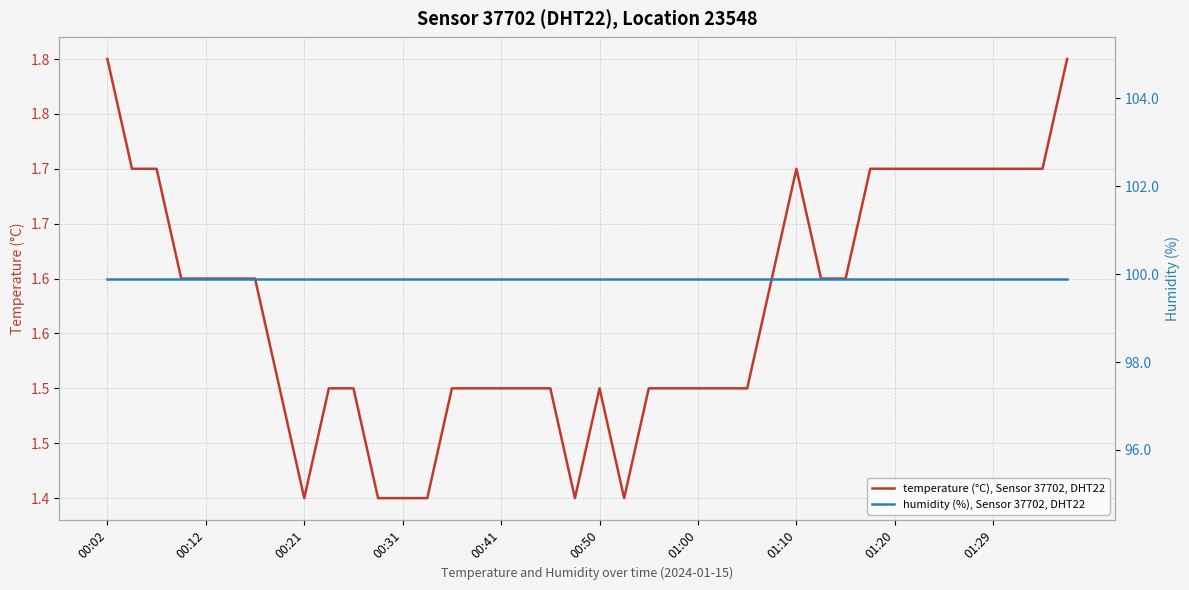

At how many categories does at least one series exceed 49?

40